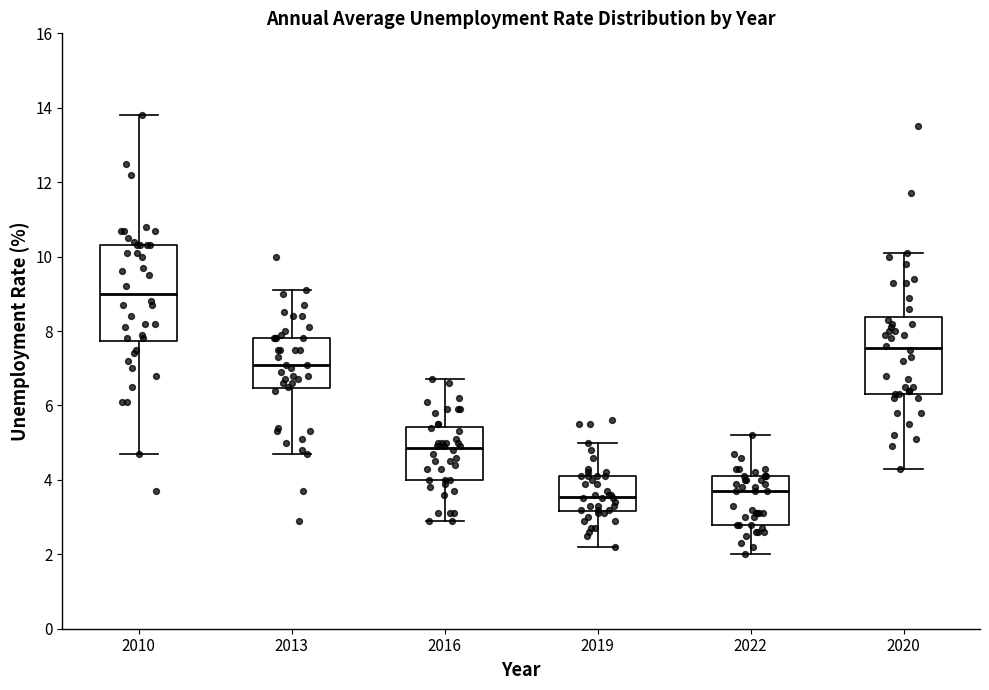

Reading left to right, transcribe this box plot: for each box, give where its median line is, the range the box spans, and where its two whiskers end, as read against the y-axis. The values are not printed on the chart, so give them approximately, as read against the axis.

2010: median 9.0, box 7.8 to 10.4, whiskers 4.8 to 13.8
2013: median 7.2, box 6.4 to 7.8, whiskers 4.8 to 9.2
2016: median 4.8, box 4.0 to 5.4, whiskers 3.0 to 6.8
2019: median 3.6, box 3.2 to 4.2, whiskers 2.2 to 5.0
2022: median 3.8, box 2.8 to 4.2, whiskers 2.0 to 5.2
2020: median 7.6, box 6.4 to 8.4, whiskers 4.4 to 10.2